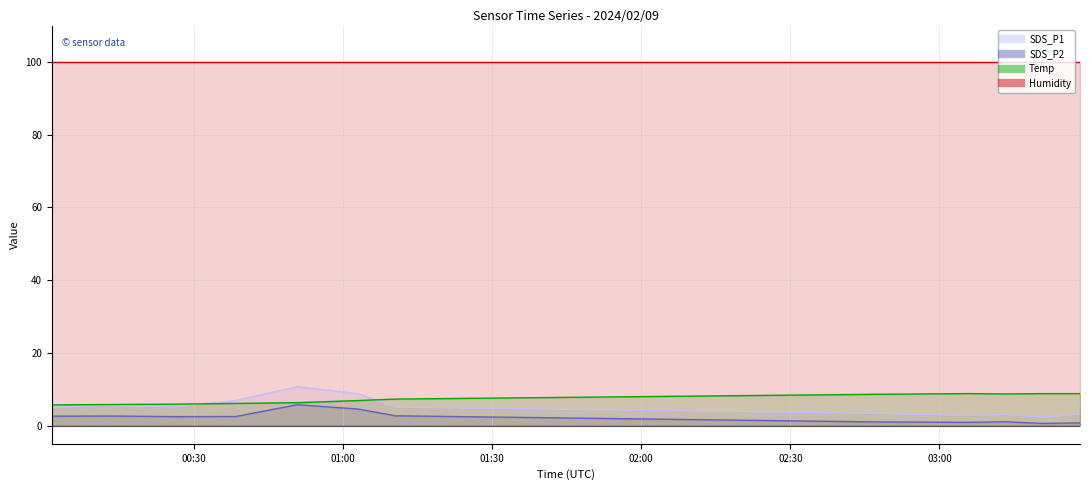

Rank the categories by Temp value from highest to lowest.

2024/02/09 03:05:38, 2024/02/09 03:20:50, 2024/02/09 03:28:18, 2024/02/09 03:13:22, 2024/02/09 02:46:37, 2024/02/09 01:10:31, 2024/02/09 01:03:02, 2024/02/09 00:50:45, 2024/02/09 00:38:24, 2024/02/09 00:26:06, 2024/02/09 00:13:42, 2024/02/09 00:01:21